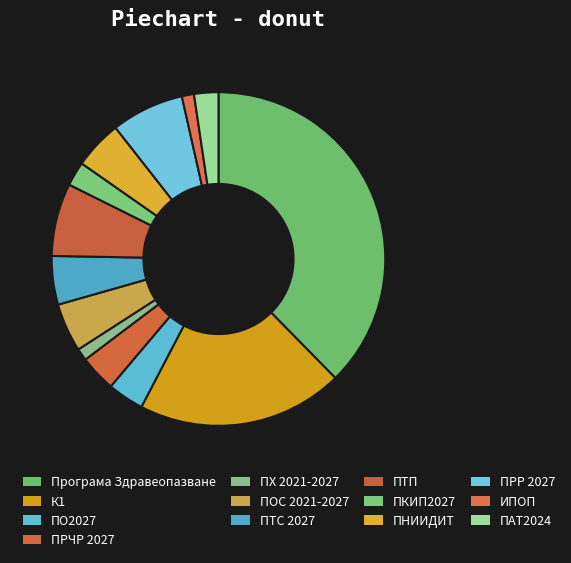

The ИПОП slice represents 1% of the pie. True or false?

True